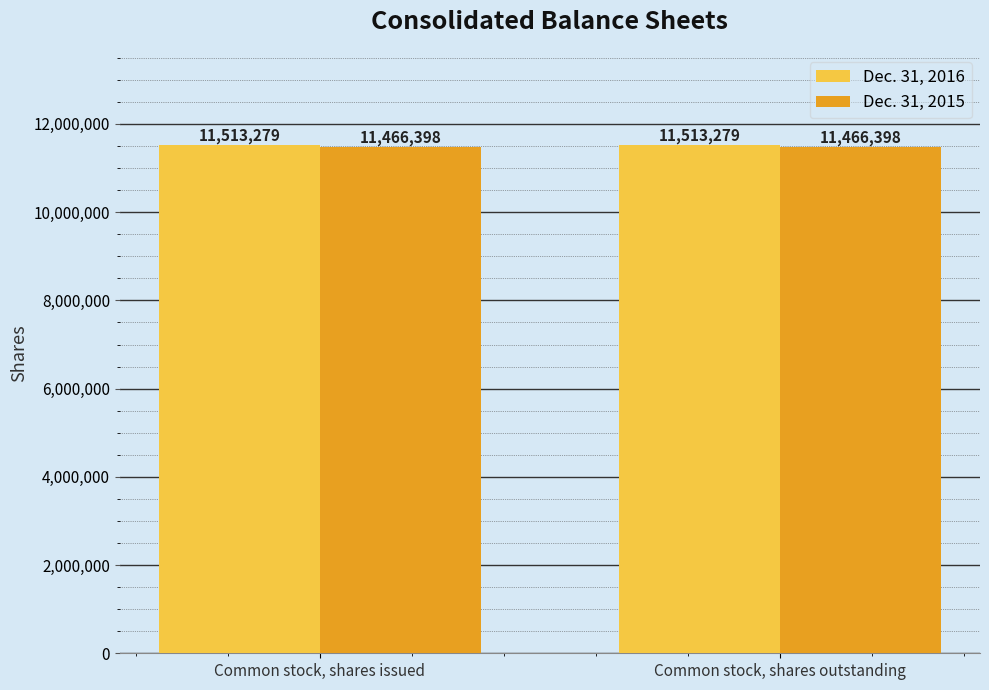

Is the value of Dec. 31, 2016 at Common stock, shares outstanding greater than the value of Dec. 31, 2015 at Common stock, shares issued?

Yes